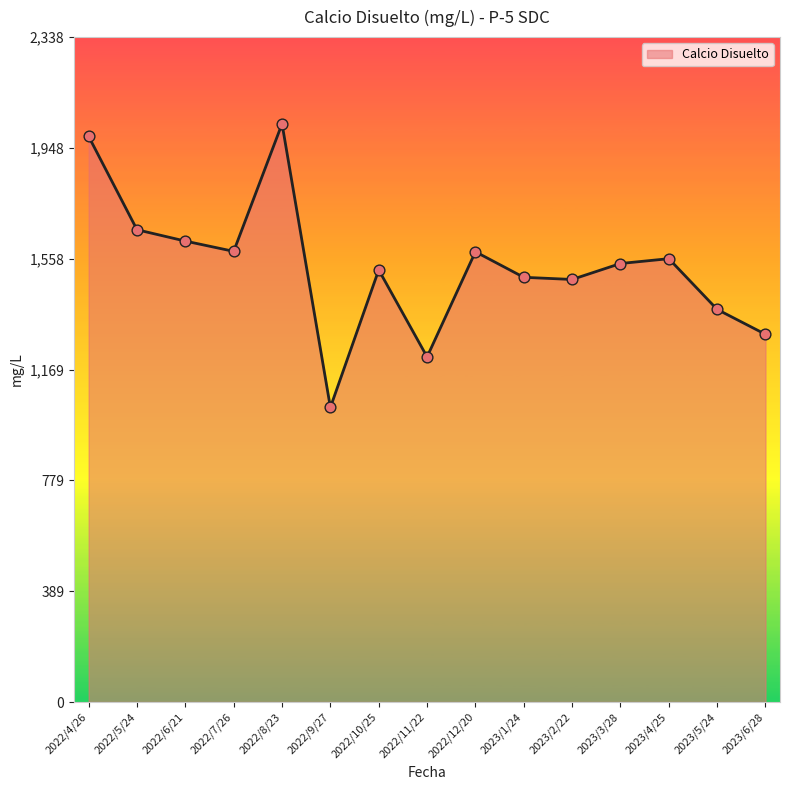

What is the change in value from 2023/4/25 to 2023/6/28?

-266.0